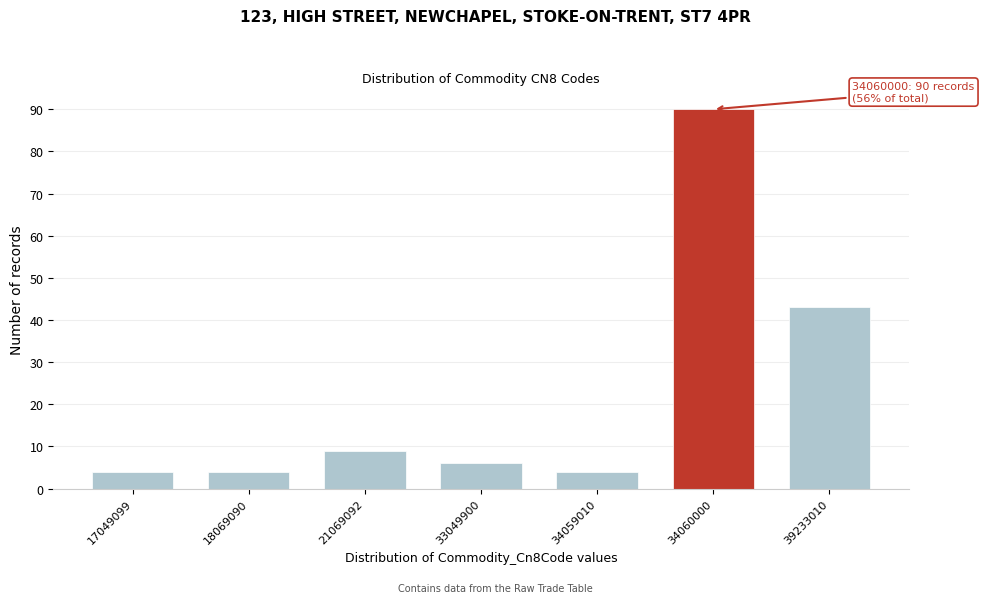

Reading left to right, extract all data points from this chart.

4	4	9	6	4	90	43